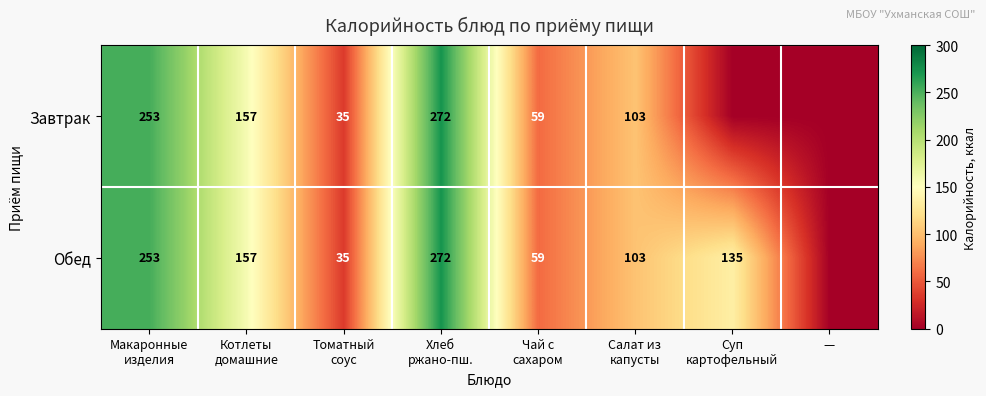

What is the maximum value for Обед?

272.0